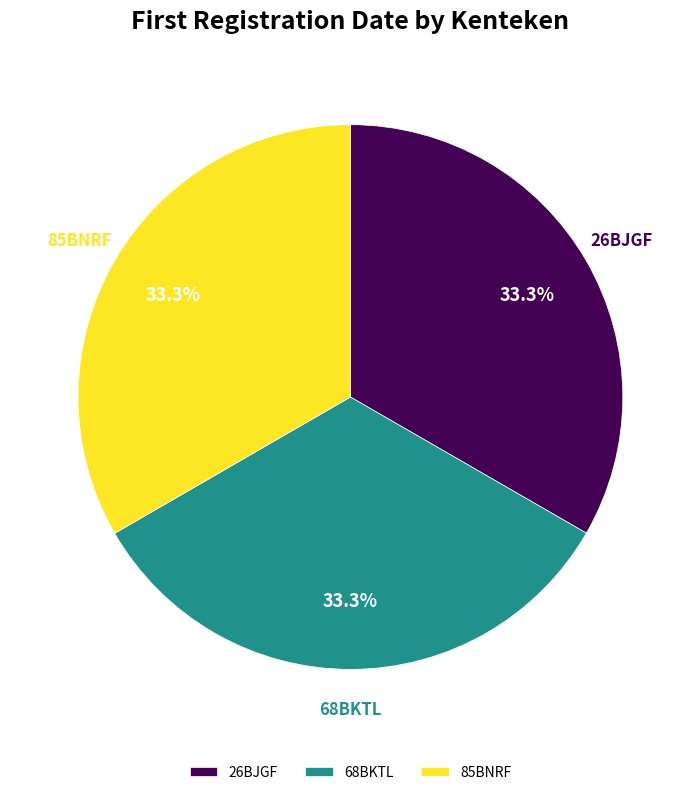

What is the total percentage of 85BNRF and 26BJGF?

66.7%